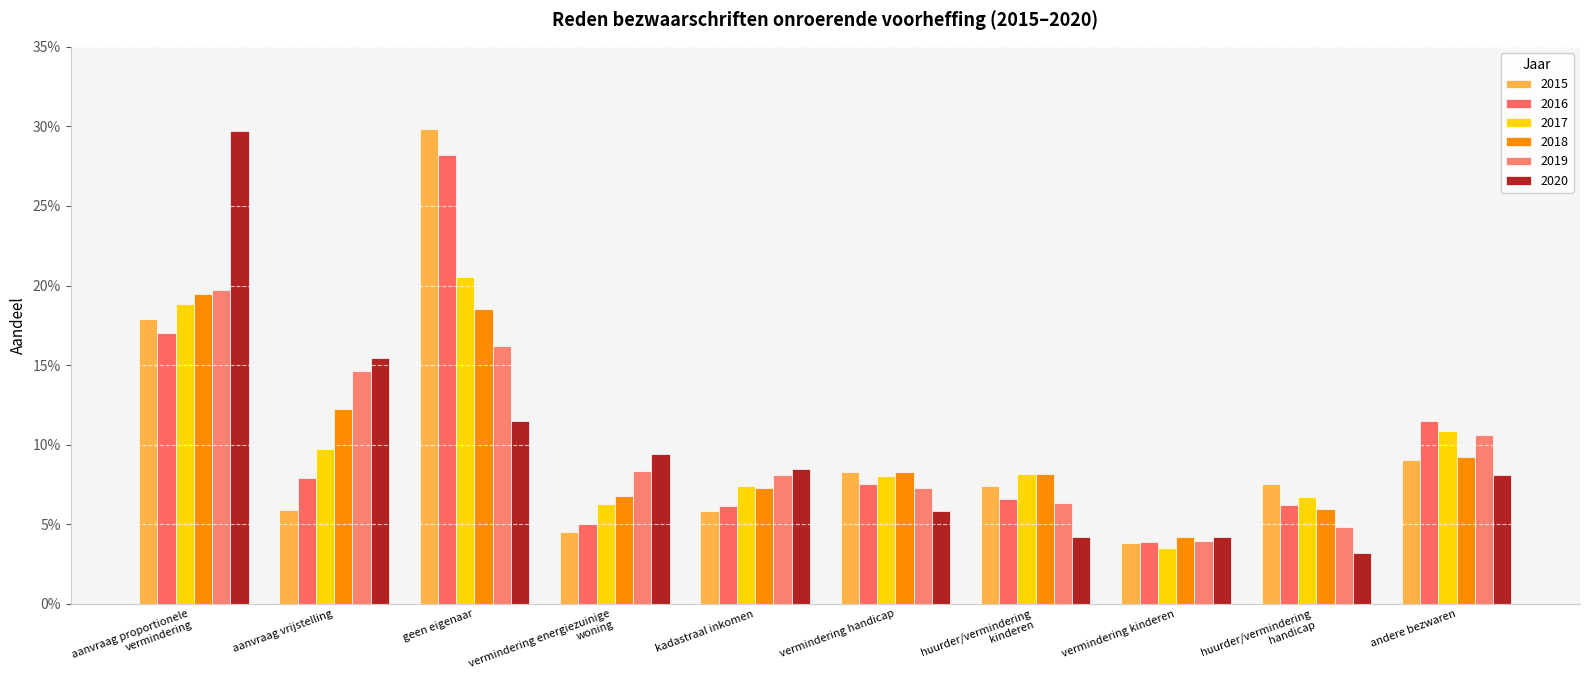

At which category is the sum across all series the highest?

geen eigenaar